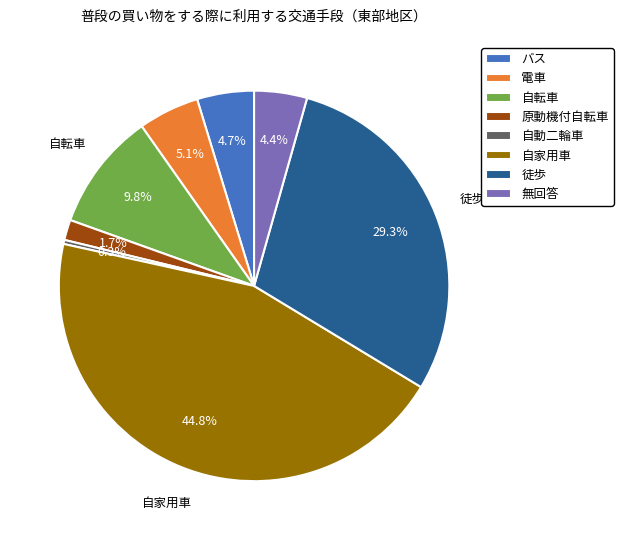

True or false: 徒歩 accounts for 29% of the total.

True